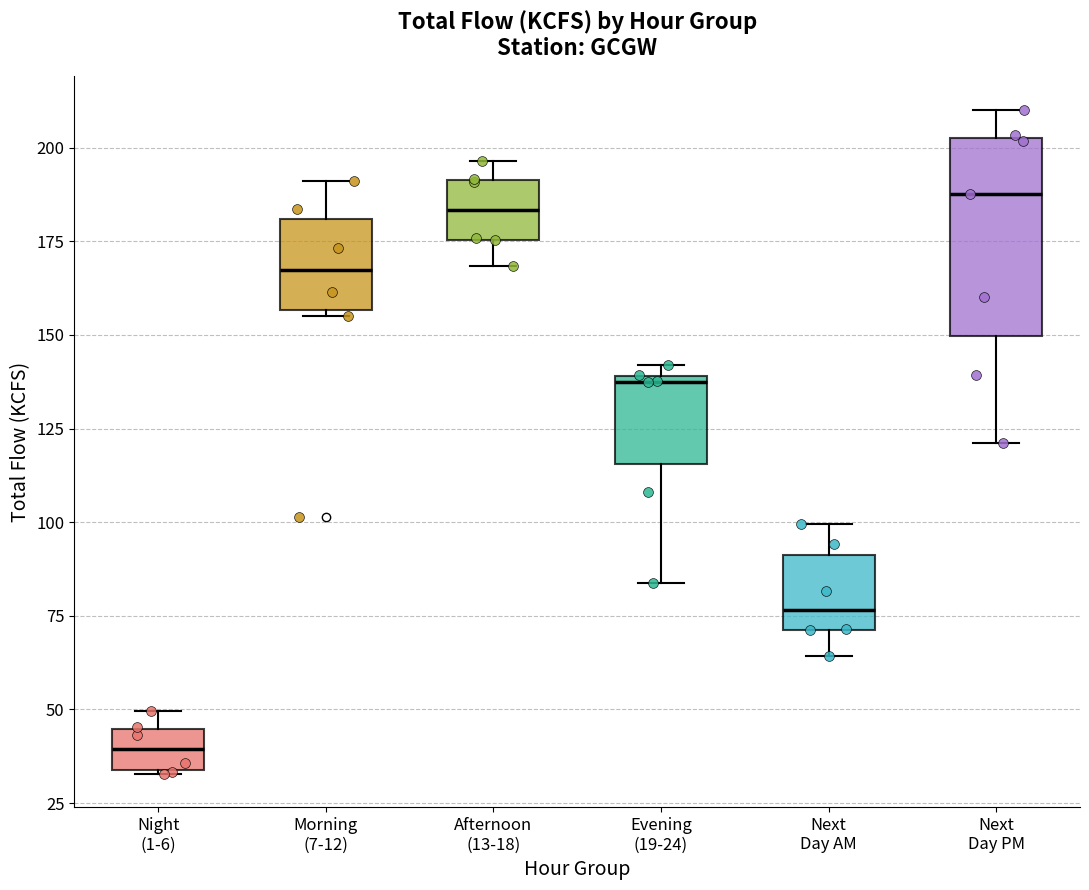

Which box is the tallest, from its lower edge to its upper edge?

Next Day PM